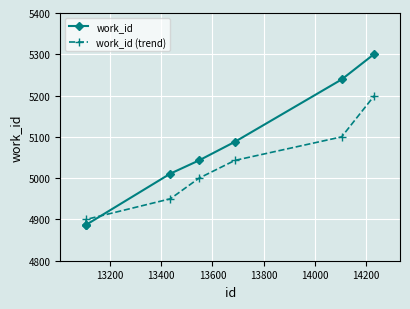

What is the greatest value displayed?

5301